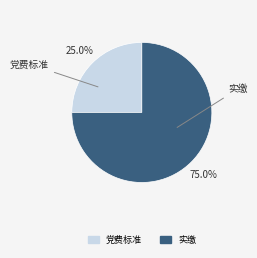

Is there a majority slice in this chart?

Yes